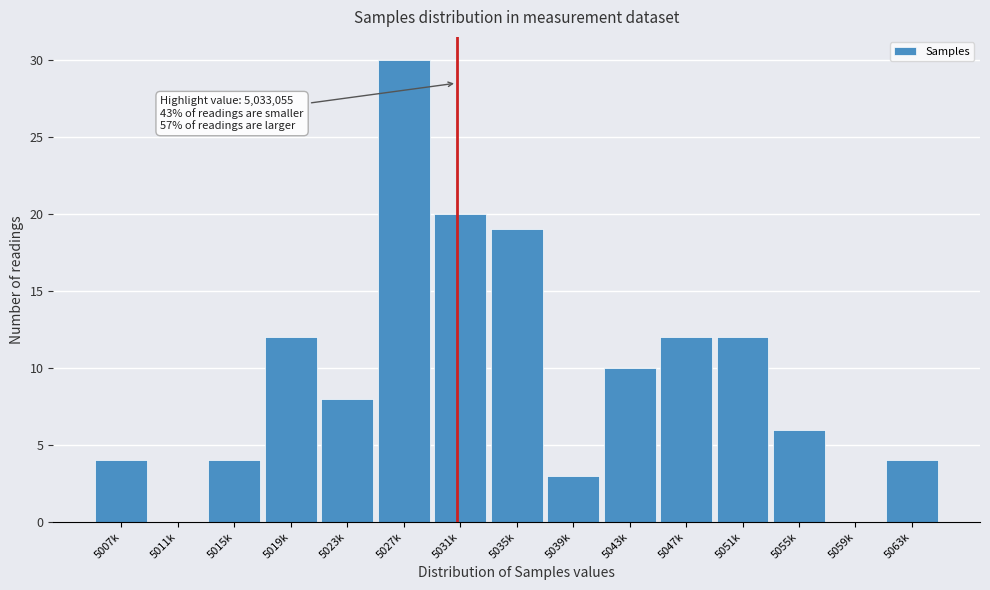

Reading left to right, extract all data points from this chart.

5007k=4	5011k=0	5015k=4	5019k=12	5023k=8	5027k=30	5031k=20	5035k=19	5039k=3	5043k=10	5047k=12	5051k=12	5055k=6	5059k=0	5063k=4